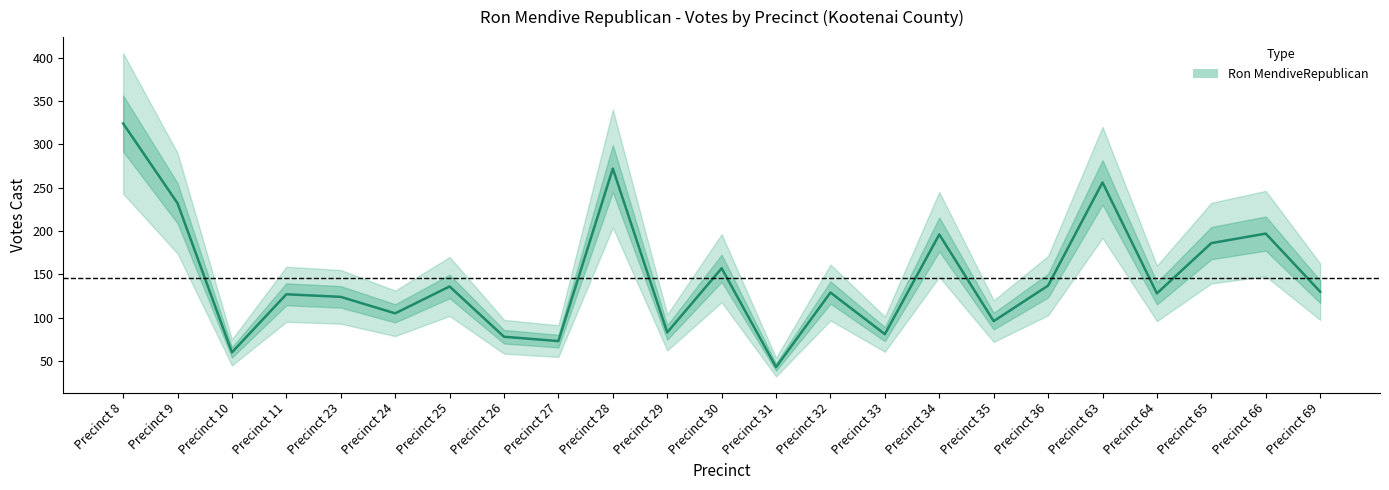

What is the greatest value displayed?

324